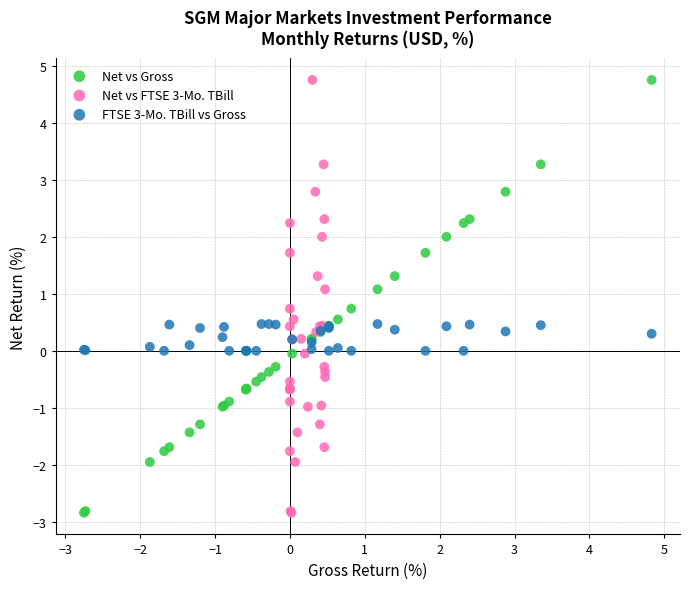

What are all the series names shown in the legend?

Net vs Gross, Net vs FTSE 3-Mo. TBill, FTSE 3-Mo. TBill vs Gross